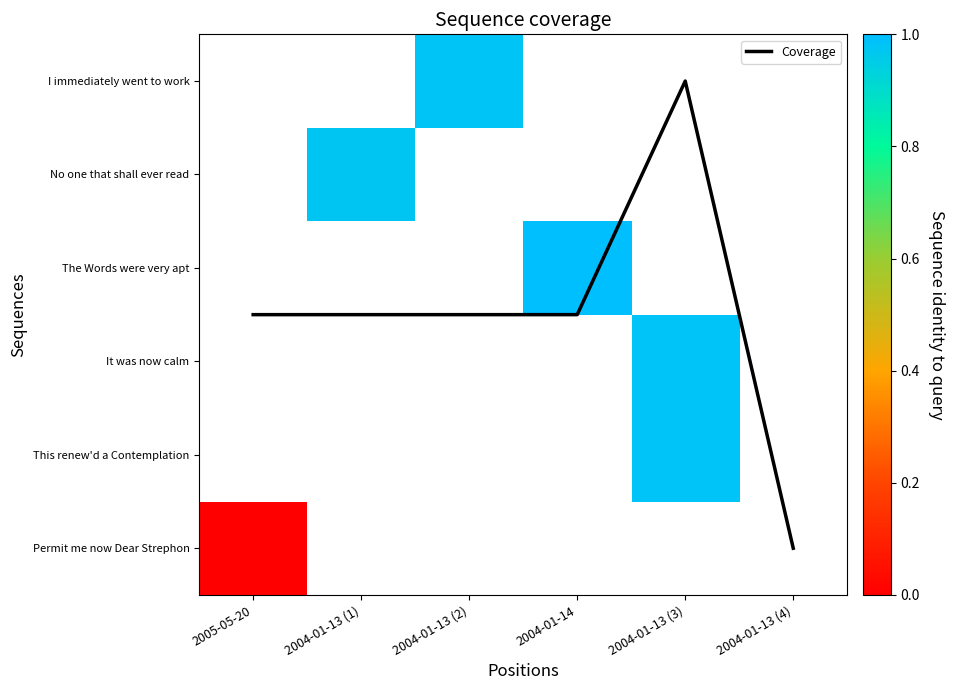

Between 2004-01-13 (1) and 2004-01-13 (4), which series saw the biggest shift?

Coverage